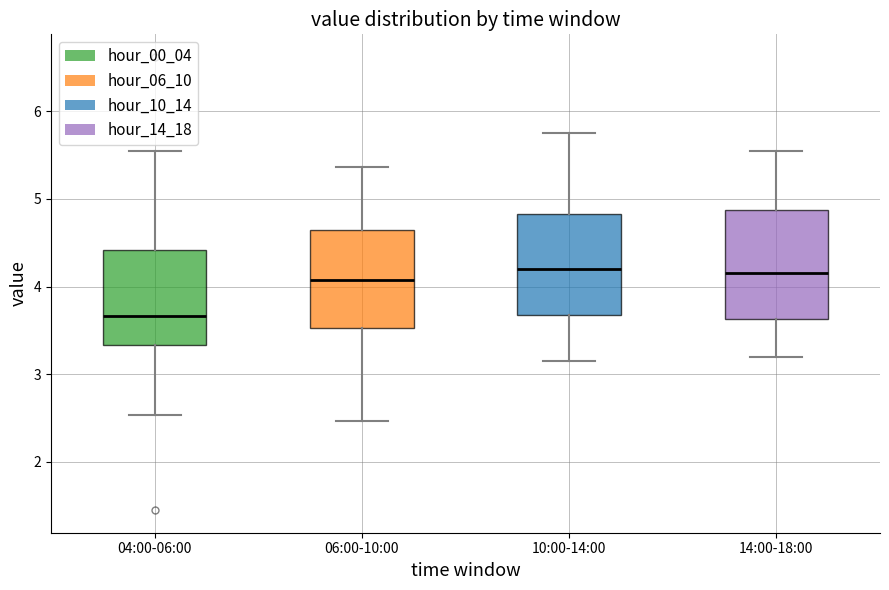

Where does the upper whisker of the box for 04:00-06:00 end on the y-axis? The values are not printed on the chart, so give them approximately, as read against the axis.

5.6